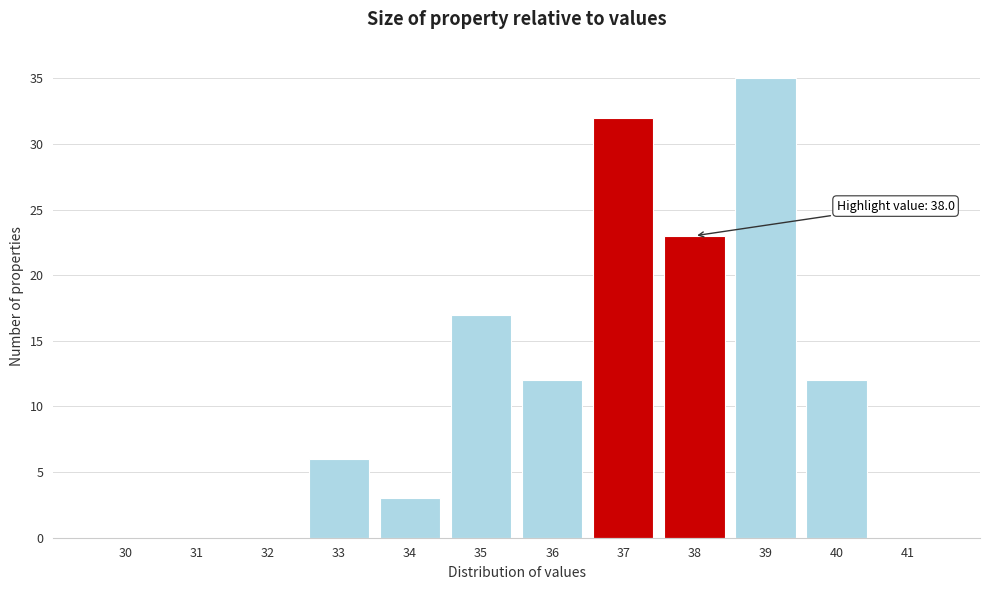

Reading left to right, transcribe all the data shown in this chart.

30=0	31=0	32=0	33=6	34=3	35=17	36=12	37=32	38=23	39=35	40=12	41=0